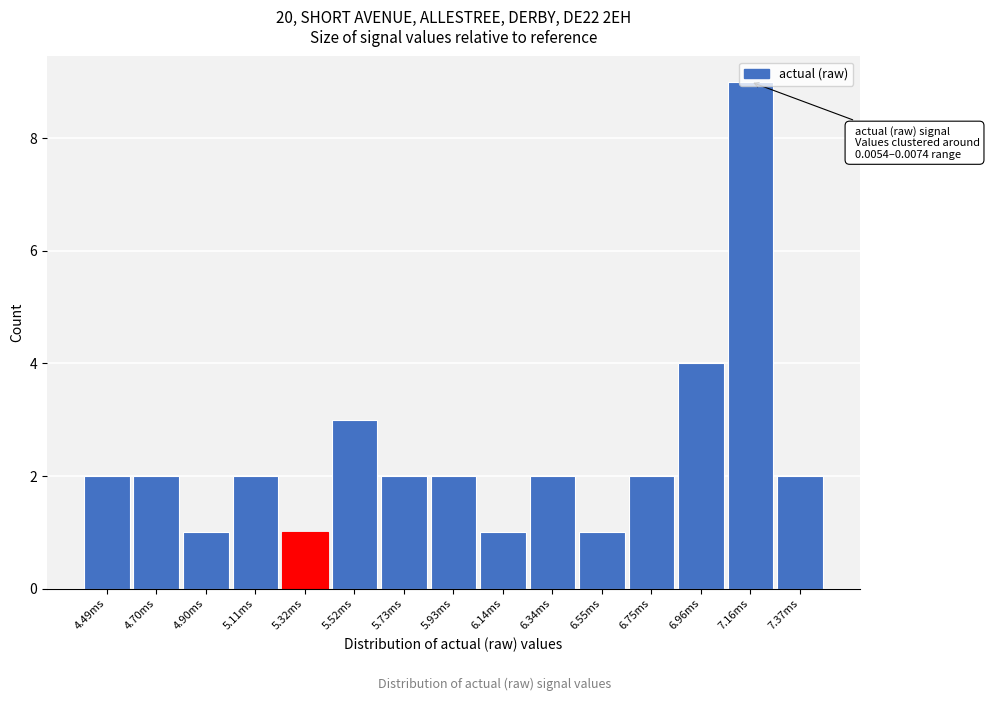

What is the change in value from 5.32ms to 5.52ms?

+2